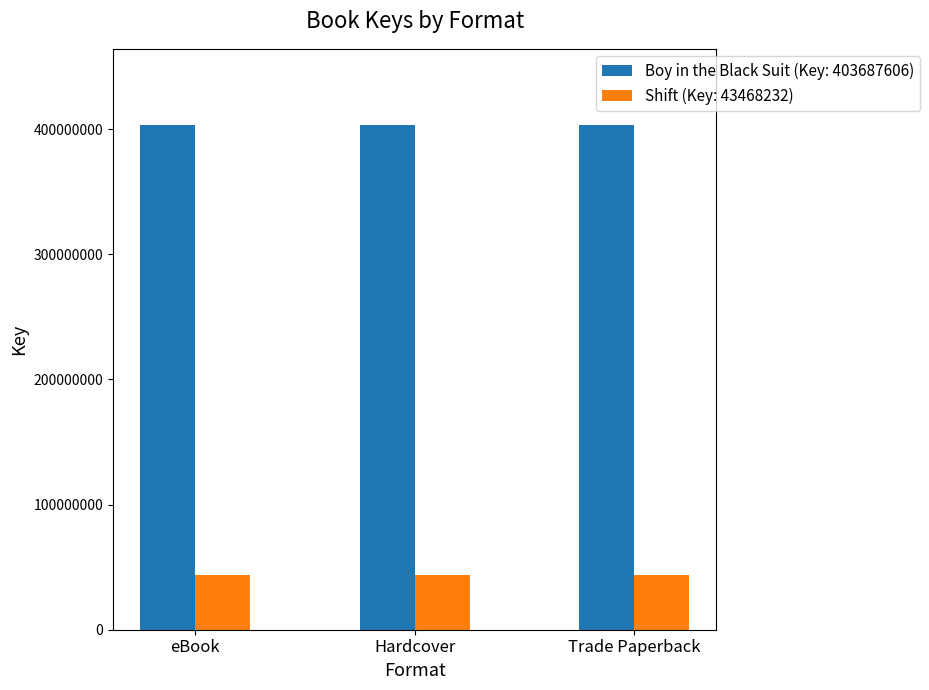

How many groups of bars are there?

3